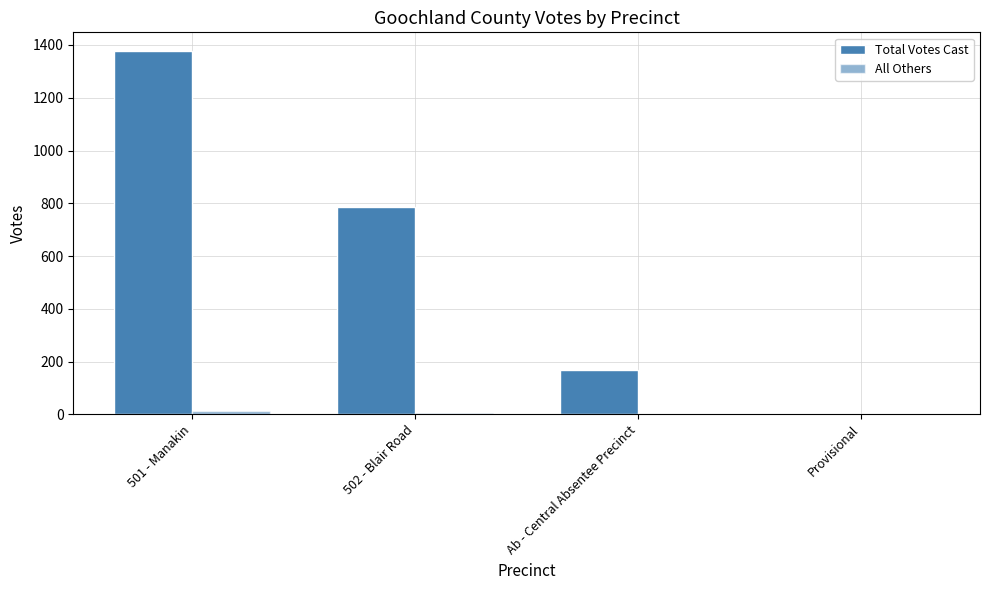

Are the bars grouped side by side (vs. stacked)?

Yes